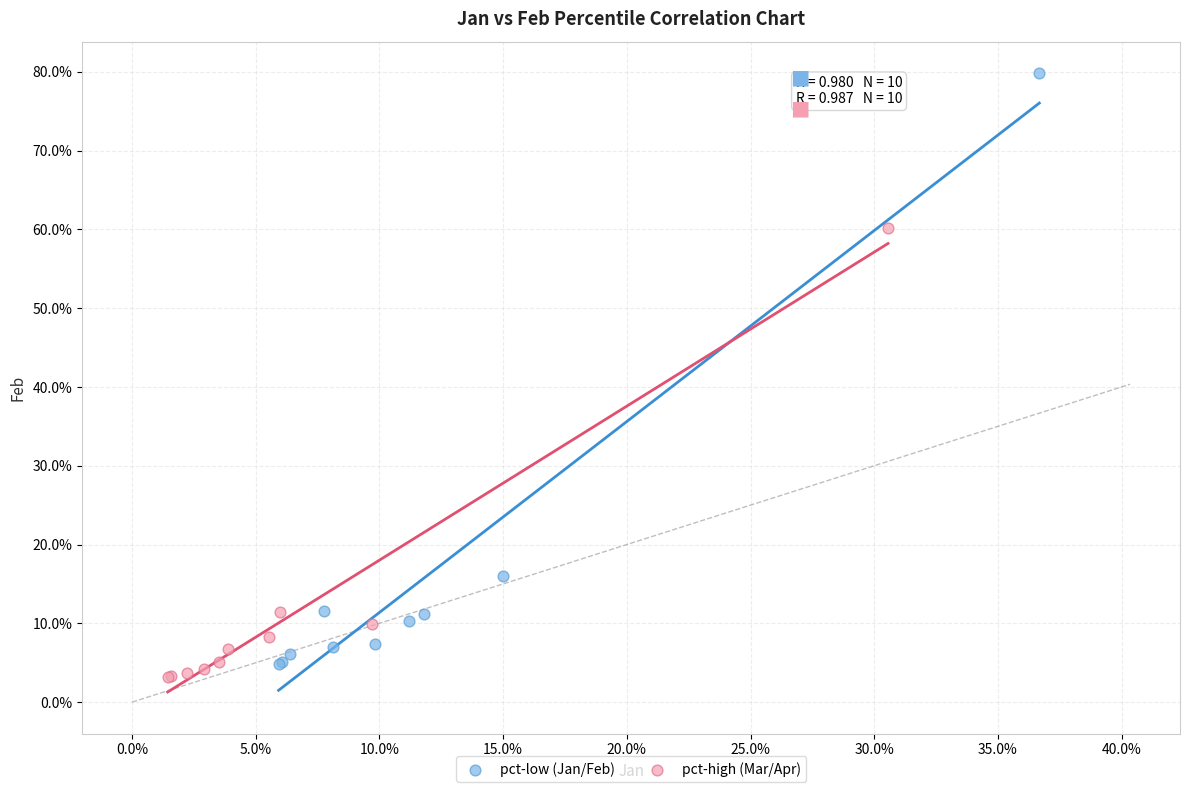

Which series contains the highest Y value?

pct-low (Jan/Feb)